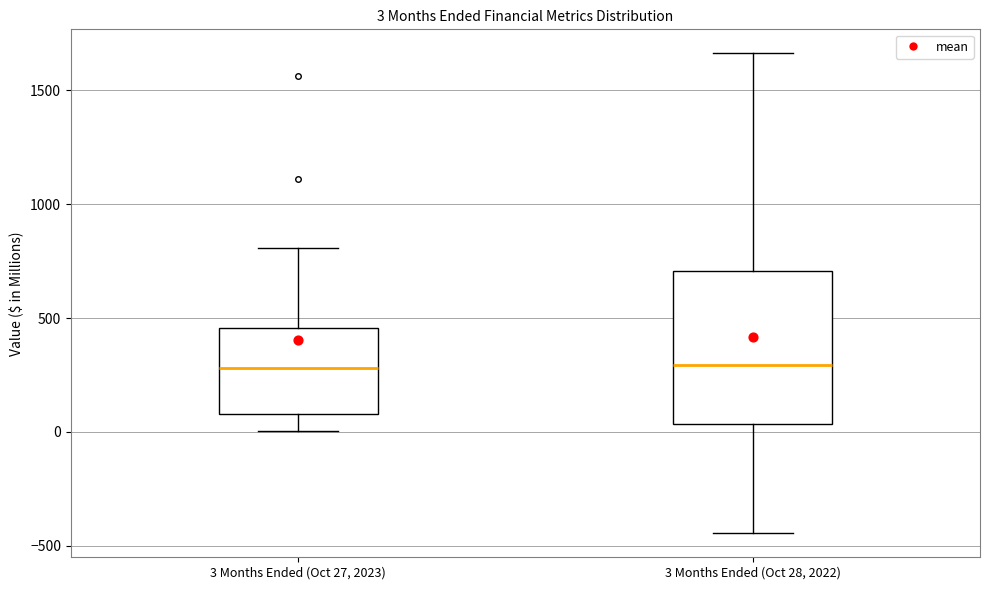

Which box is the tallest, from its lower edge to its upper edge?

3 Months Ended (Oct 28, 2022)